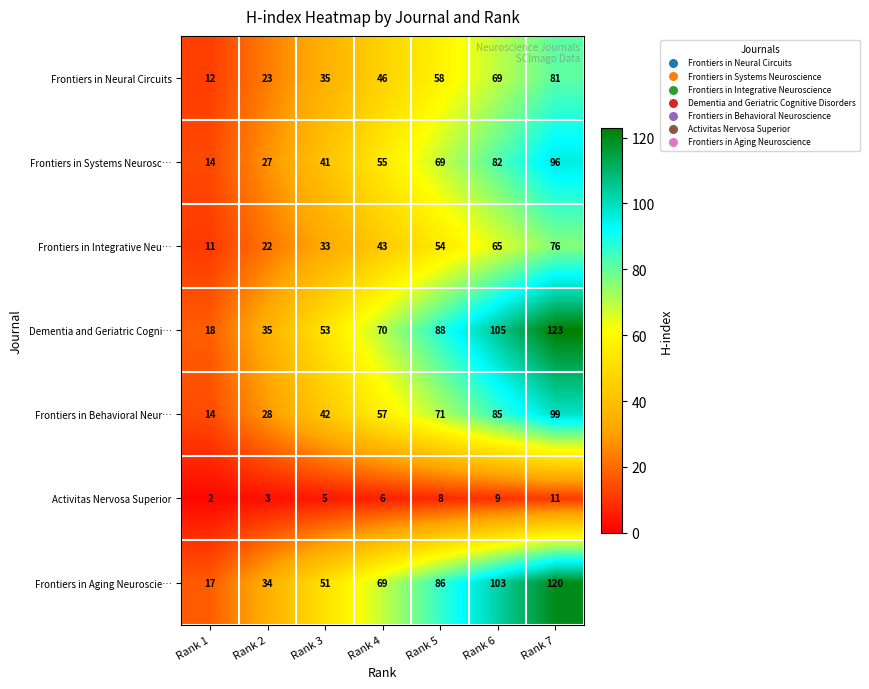

What is the total value across all series at Rank 5?

434